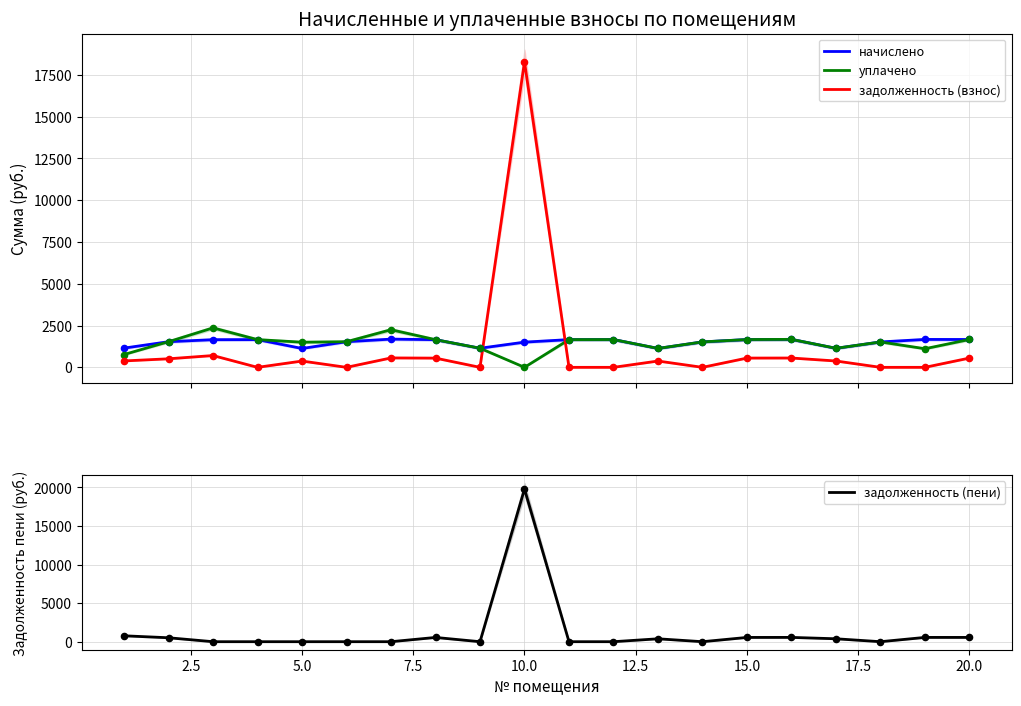

Which series has the largest total across all categories?

начислено